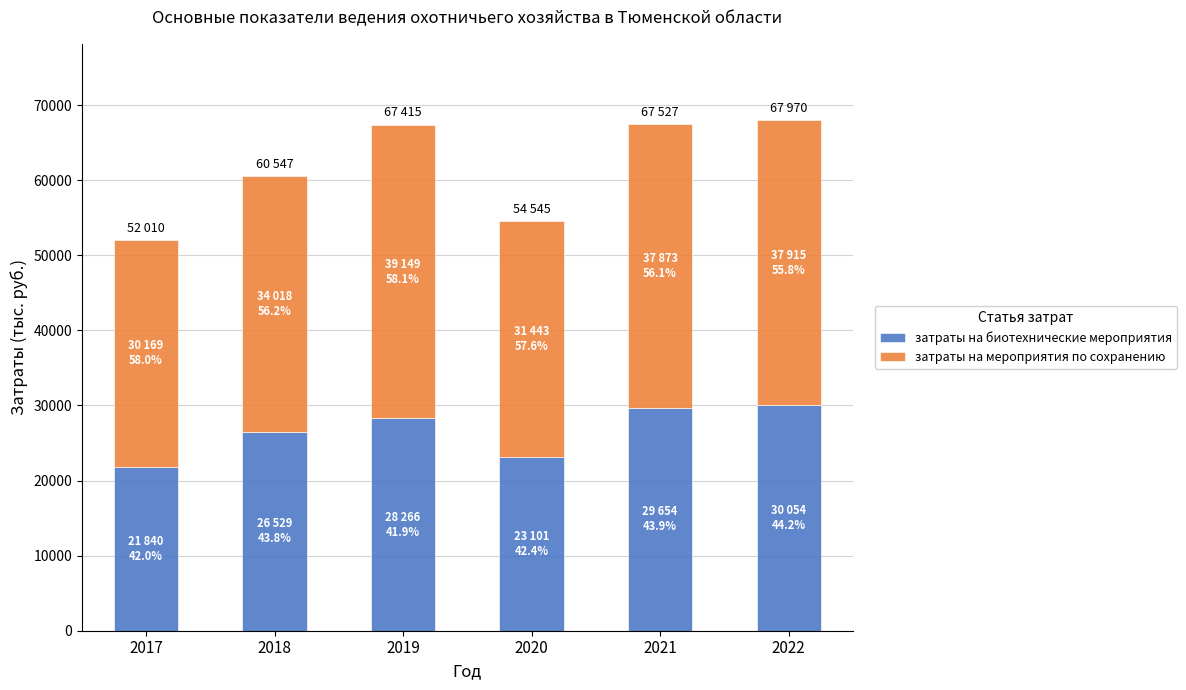

What is the difference between the second highest and minimum values in the затраты на биотехнические мероприятия series?

7813.7